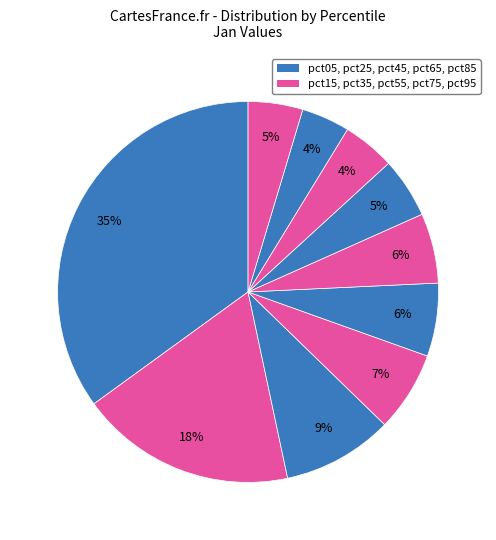

Count the number of slices in the pie.

10